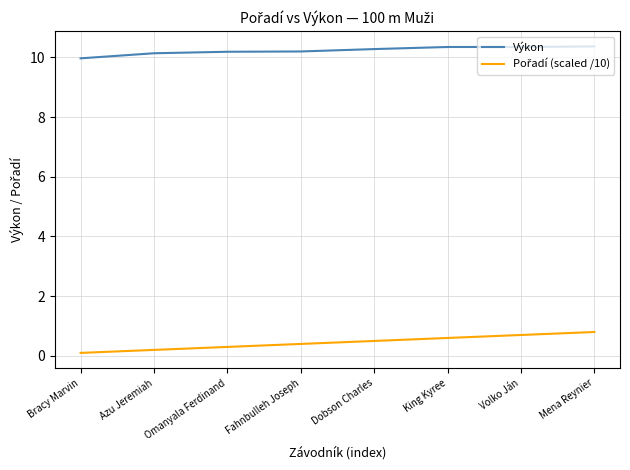

What position from the left is Mena Reynier?

8